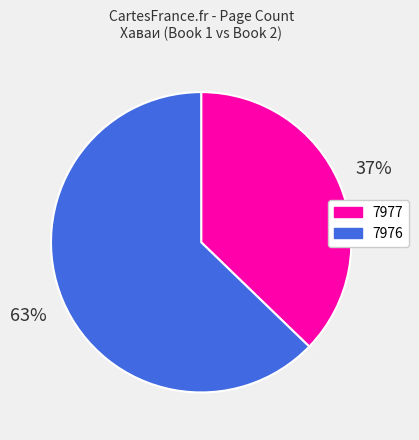

True or false: 7976 accounts for 50% of the total.

False